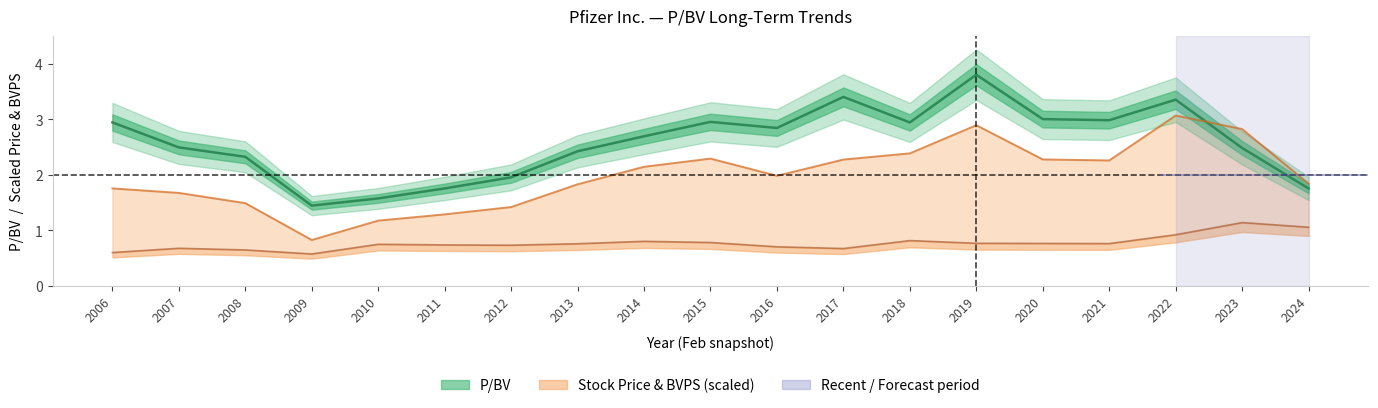

Which label corresponds to the largest value in the chart?

2019